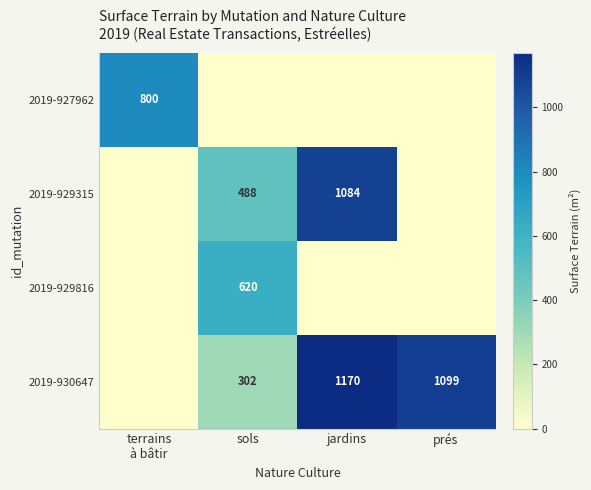

Is the value of 2019-929315 at sols greater than the value of 2019-929816 at sols?

No